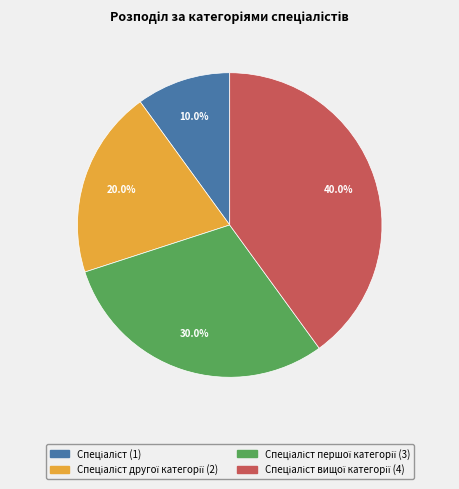

Does any single category account for the majority?

No